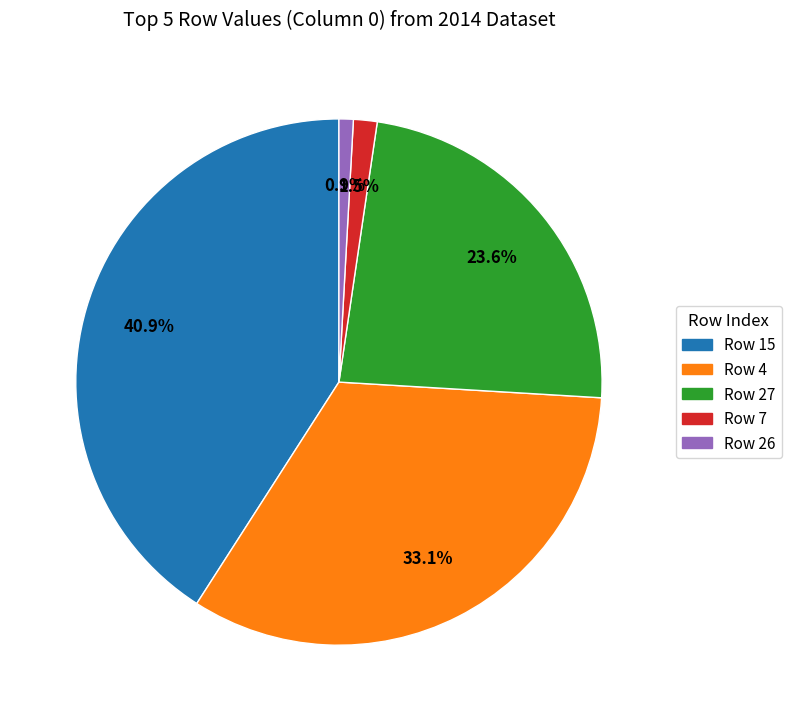

Is there any slice that represents more than half of the pie?

No